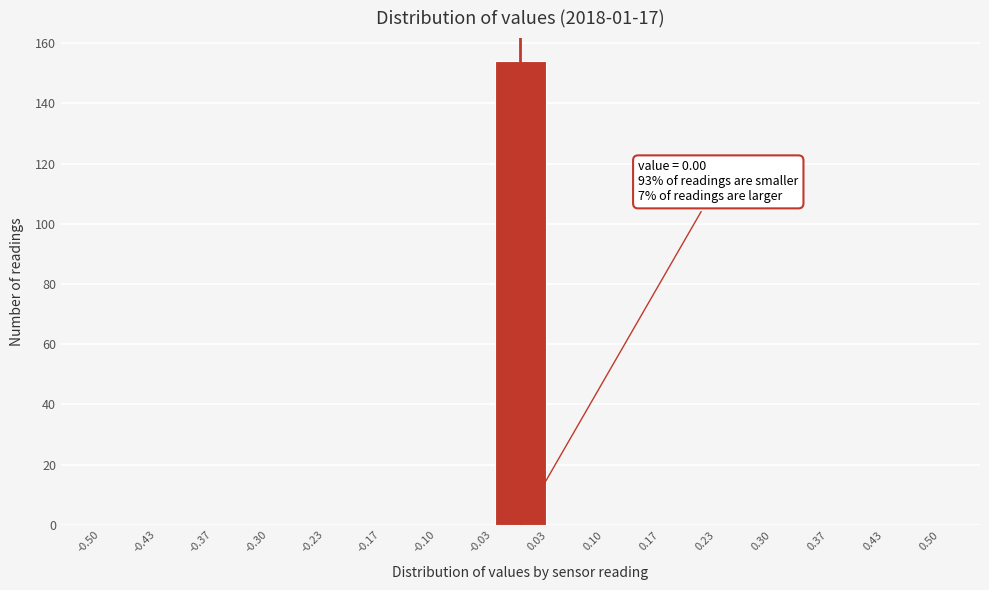

Over which range of the x-axis is the bar tallest?

-0.03 to 0.03